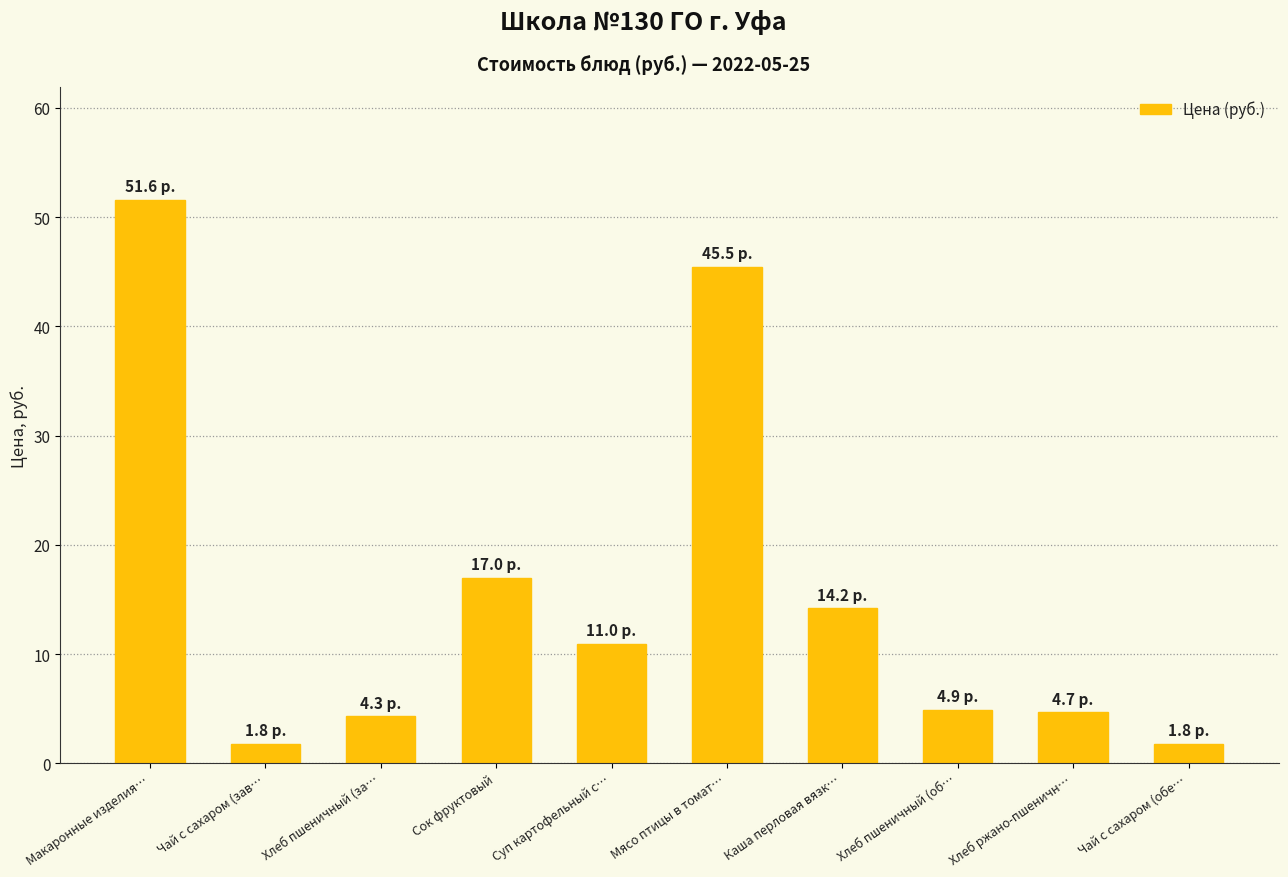

How many series are shown in this chart?

1